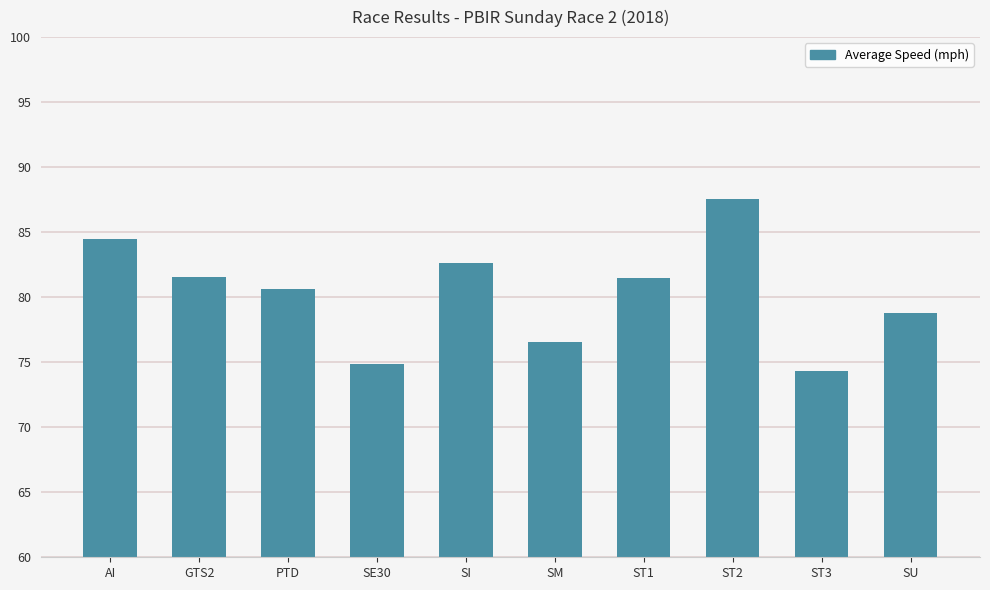

What is the change in value from SI to SU?

-3.8